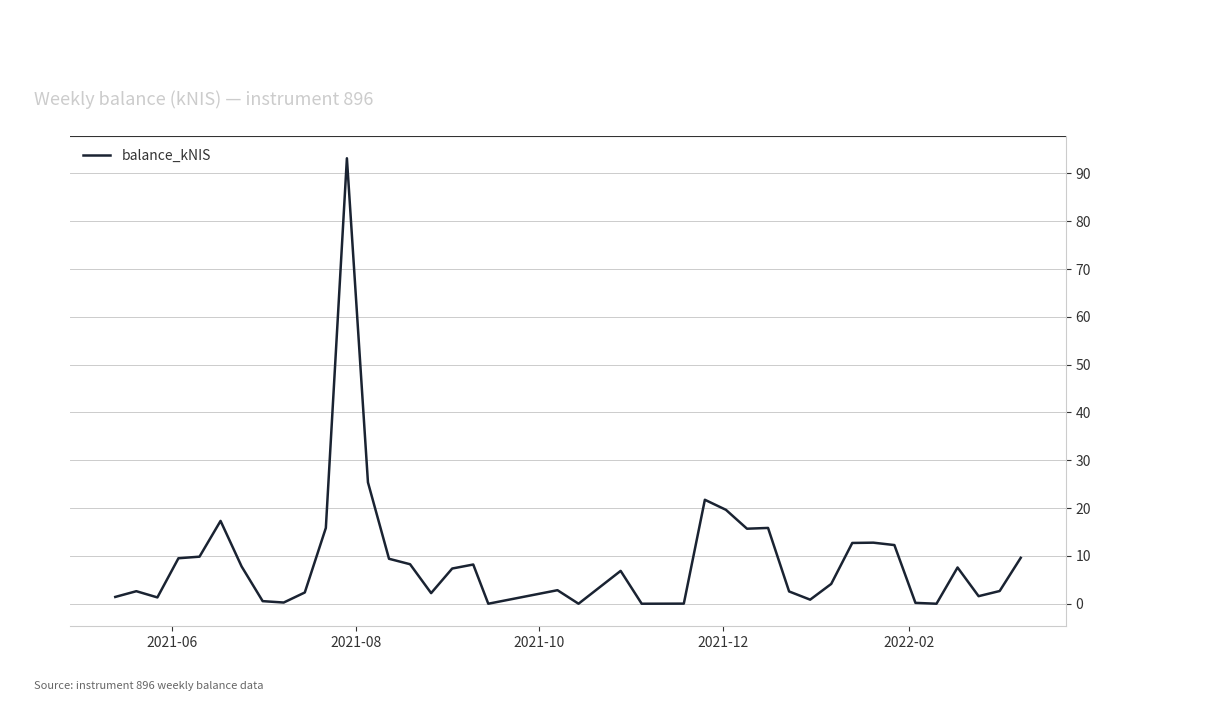

What is the difference between the maximum and minimum values?

93.2